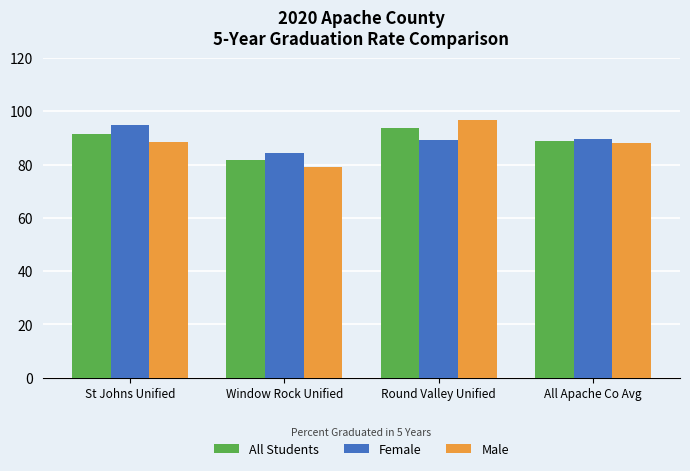

What is the average value of the Male series?

88.0